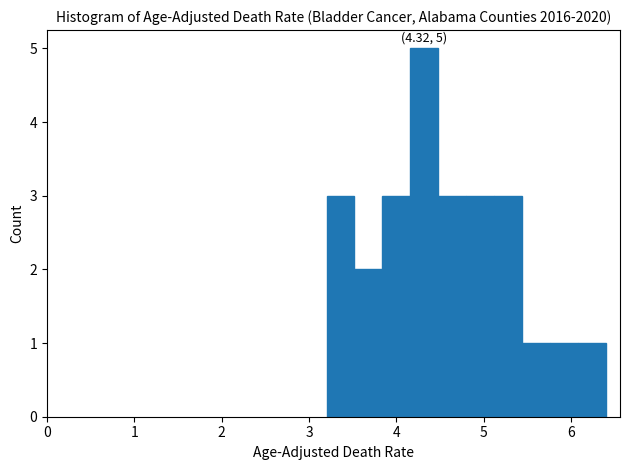

Read against the x-axis, roughly where is the centre of the tallest bar?

4.3